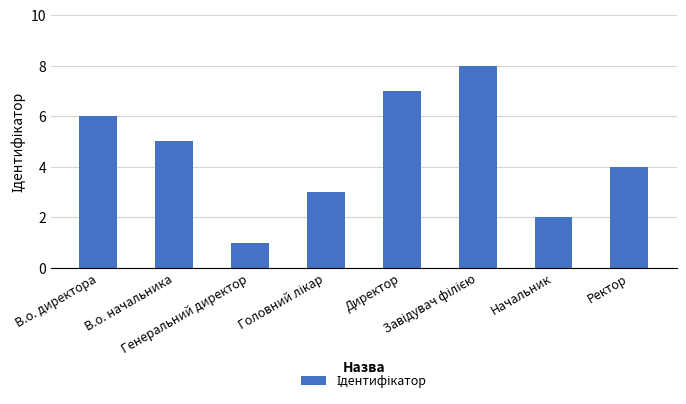

What is the difference between the maximum and minimum values?

7